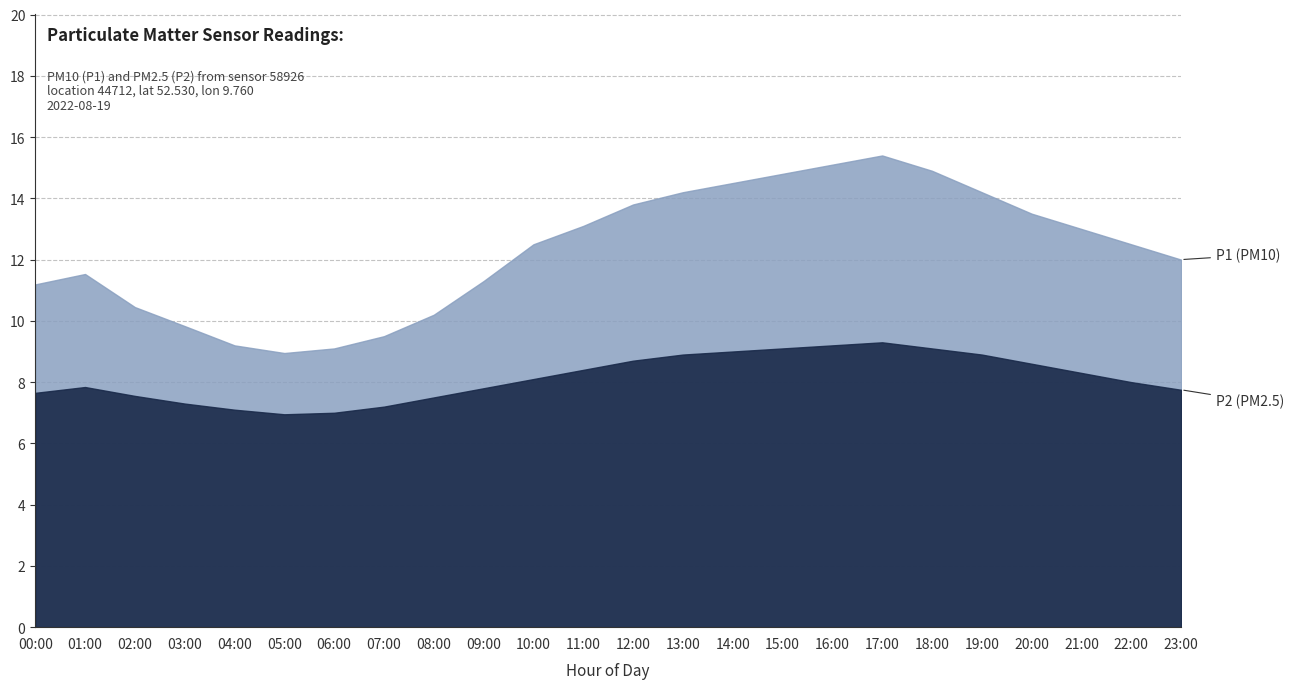

True or false: P2 and P1 intersect in this chart.

False